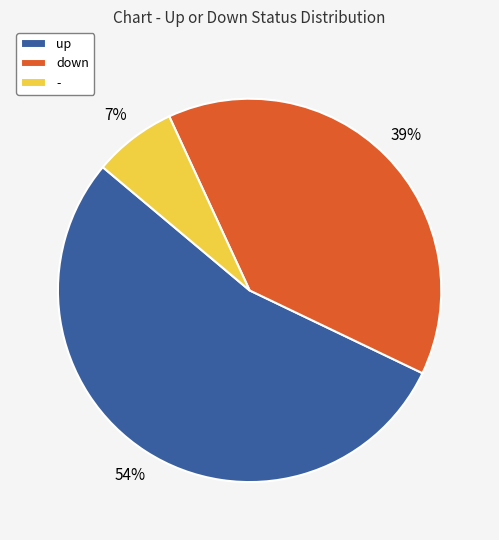

Is there a majority slice in this chart?

Yes